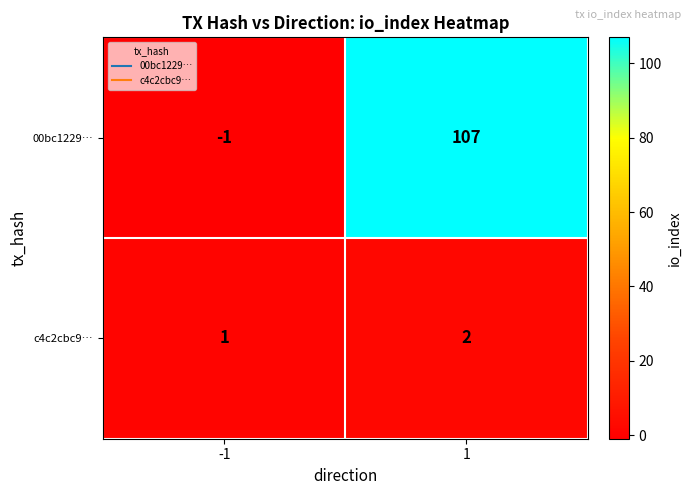

At -1, list the series in order from largest to smallest.

c4c2cbc9…, 00bc1229…